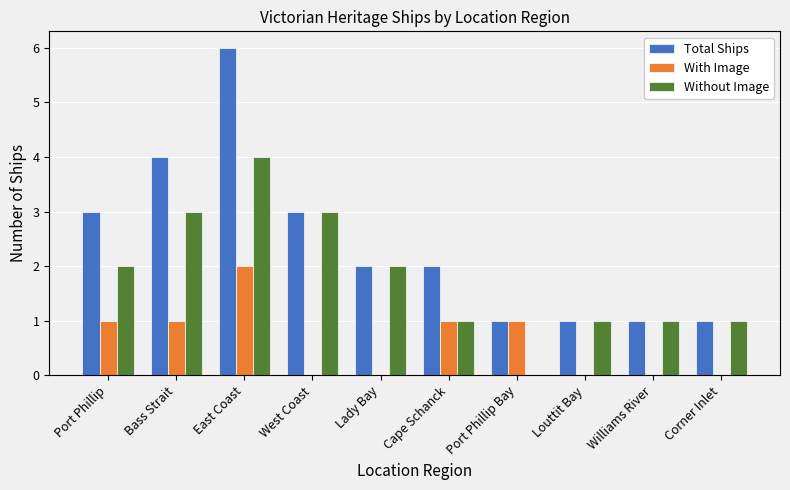

Which category has the highest value in the With Image series?

East Coast